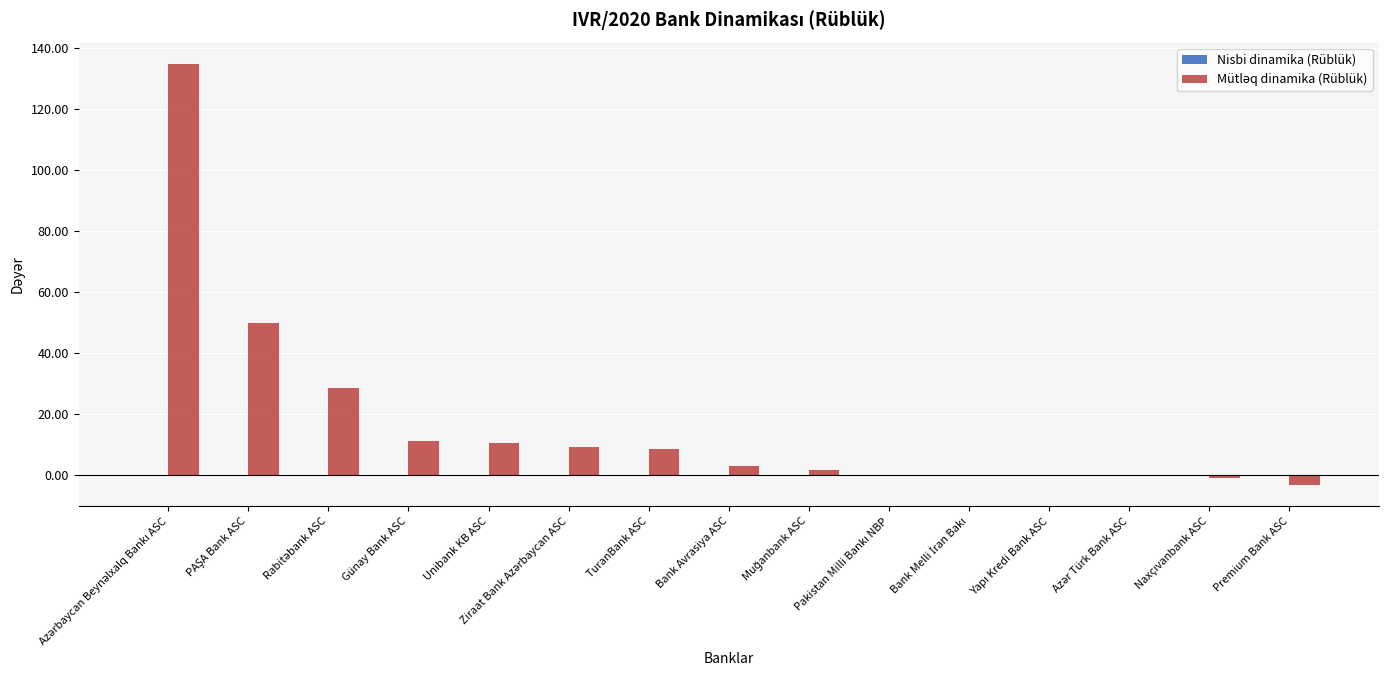

What is the greatest value displayed?

134.8